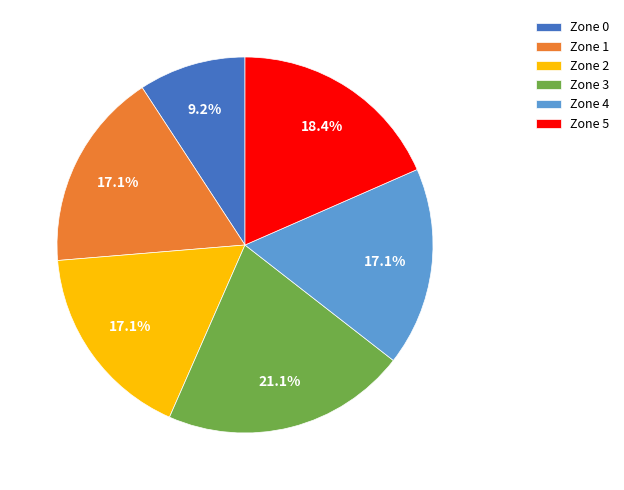

How many segments does this pie chart have?

6